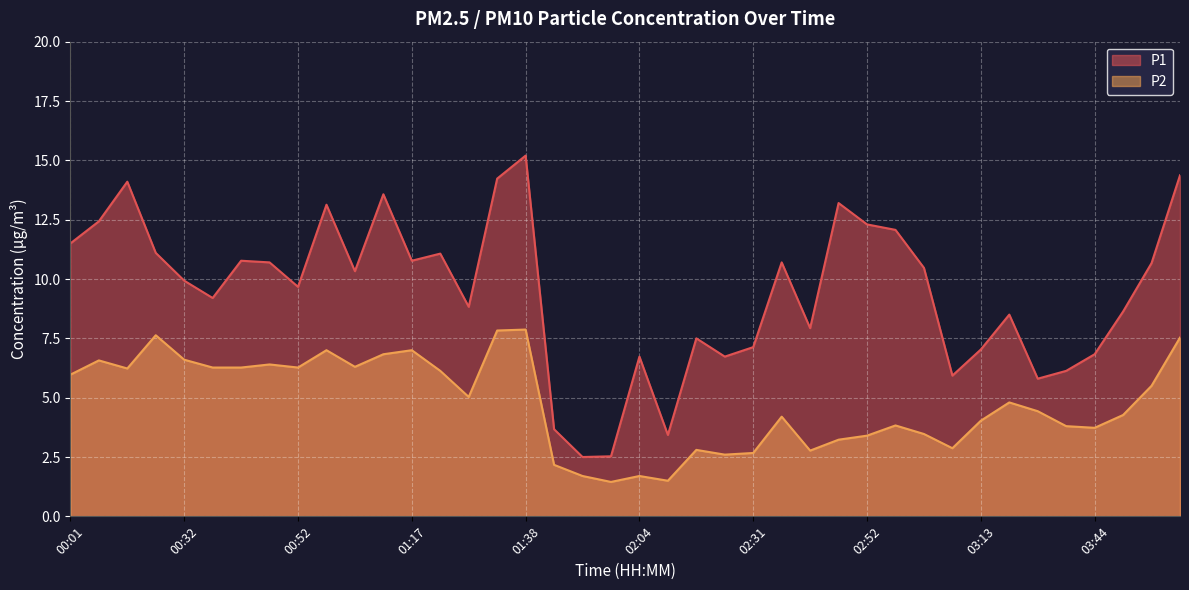

Which series has the largest total across all categories?

P1